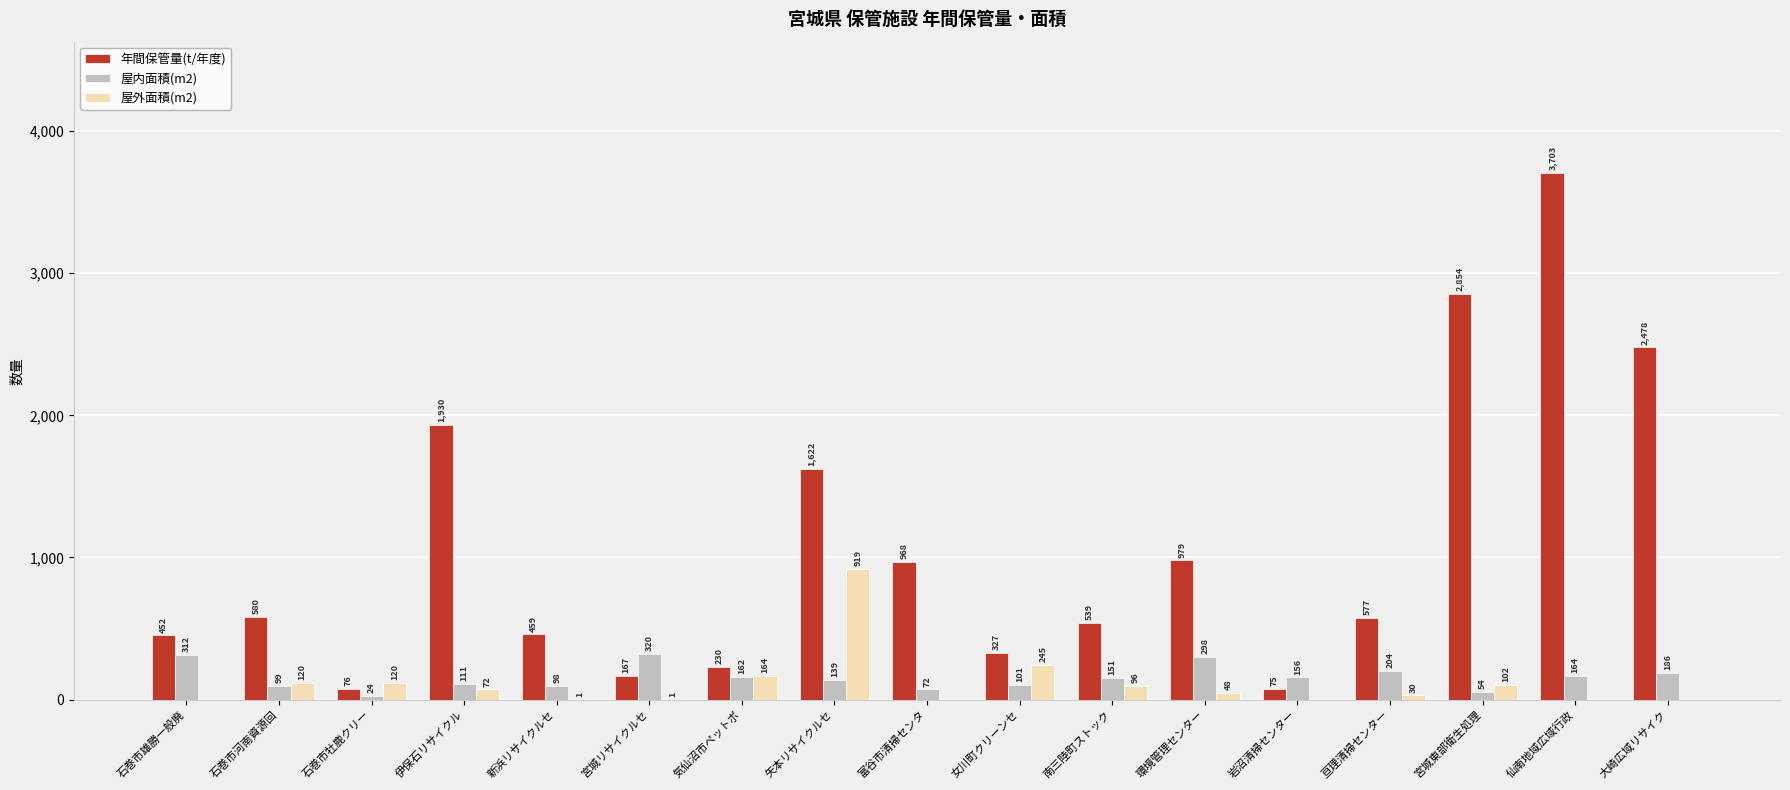

Which series has the largest total across all categories?

年間保管量(t/年度)